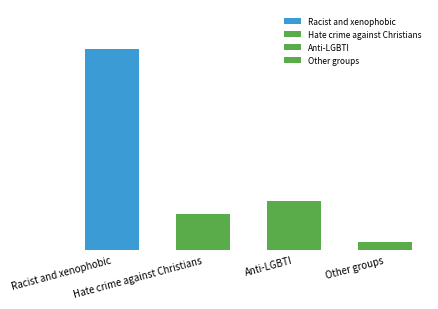

What position from the left is Anti-LGBTI?

3